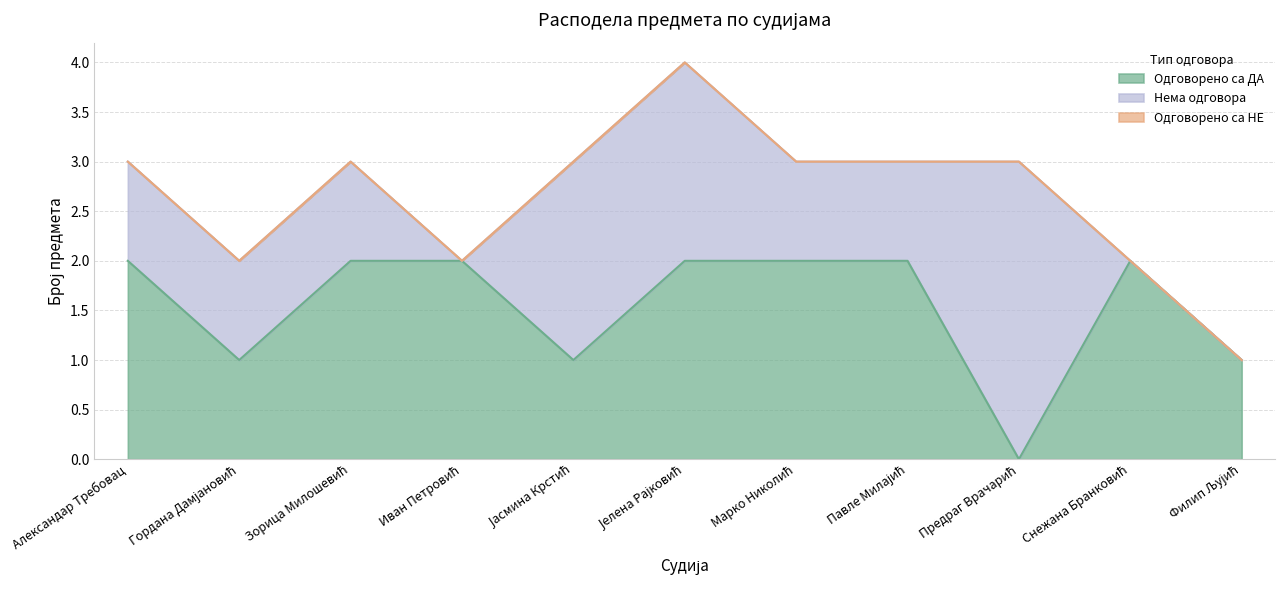

Between Зорица Милошевић and Предраг Врачарић, which is larger?

Зорица Милошевић